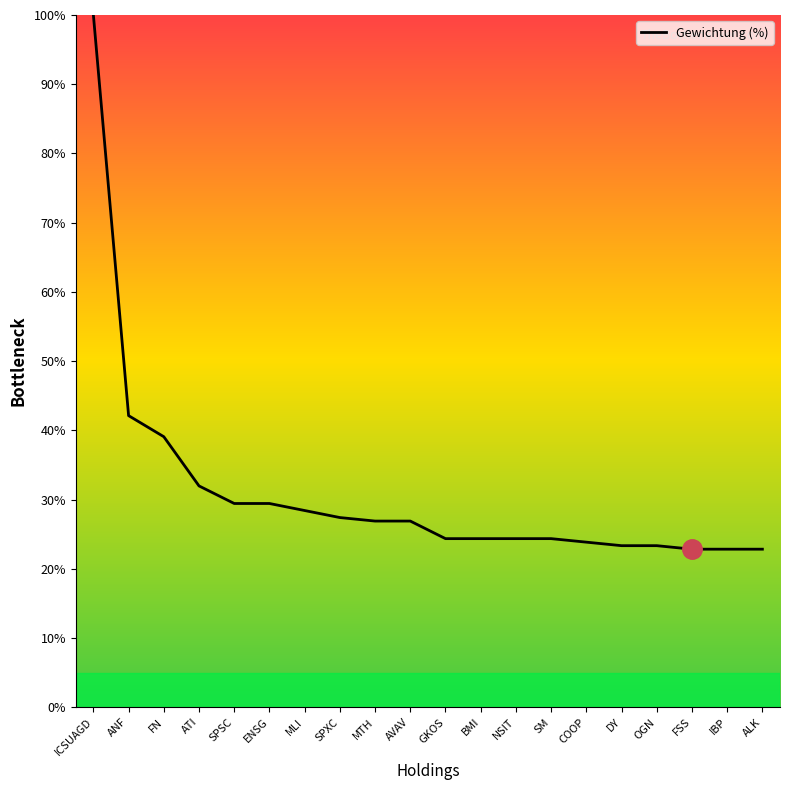

What is the average value?

30.9